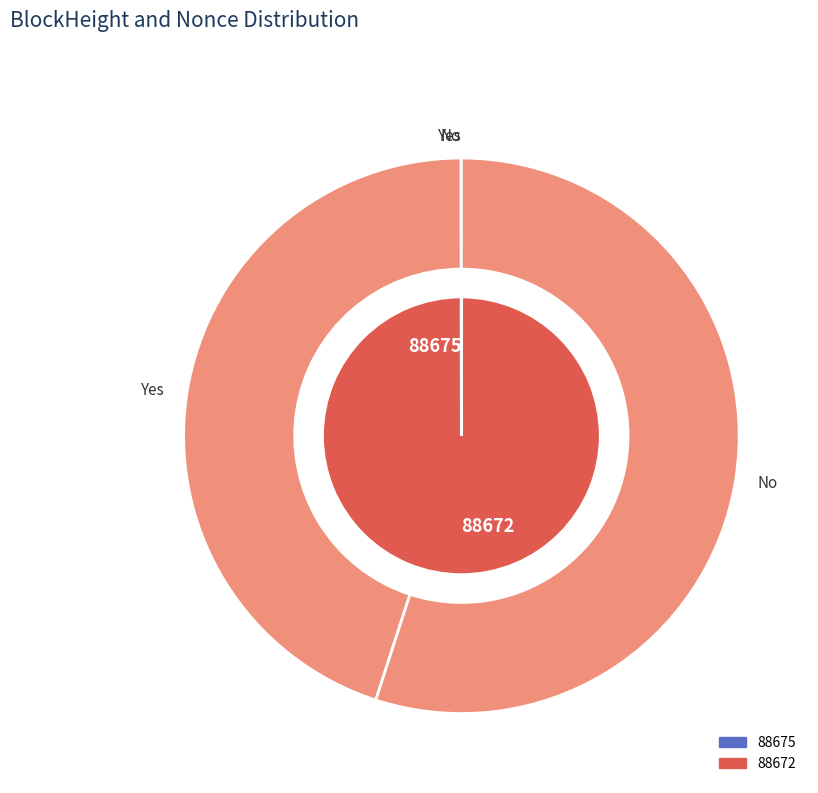

What percentage do 88672 and 88675 together represent?

100.0%